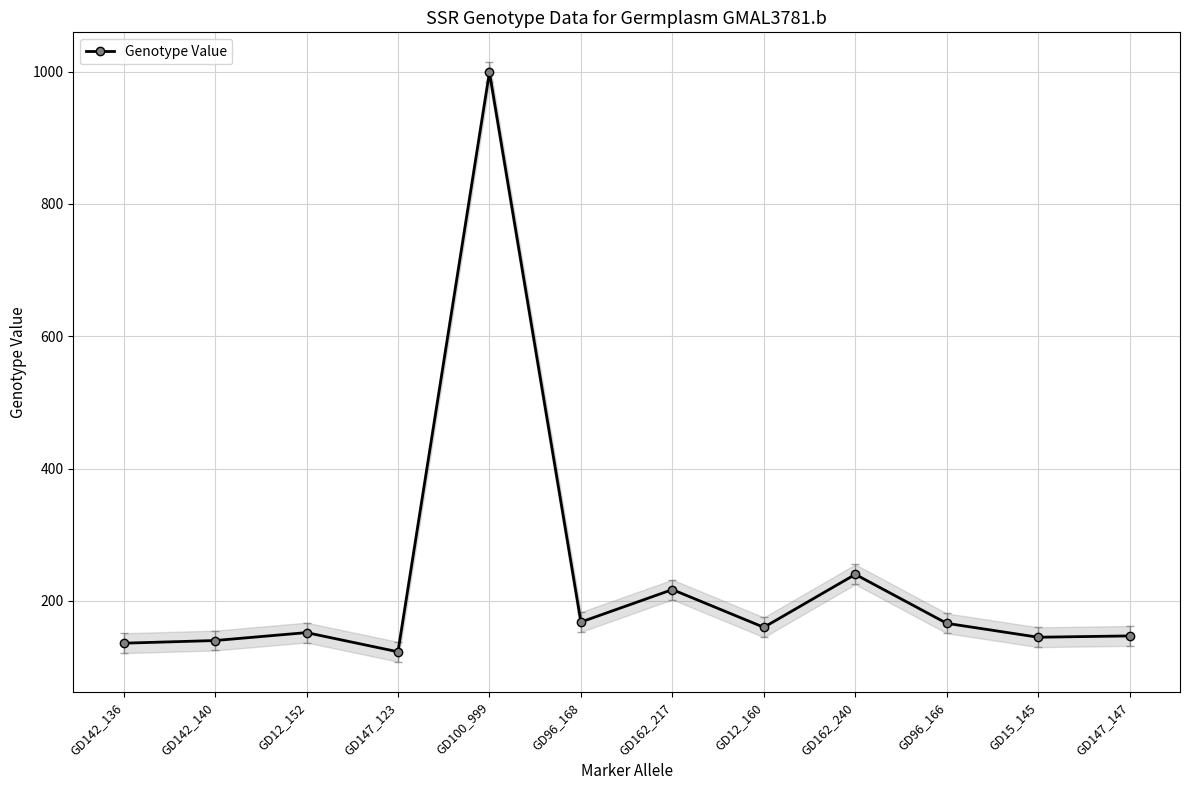

At which category does the data reach its first local valley?

GD147_123